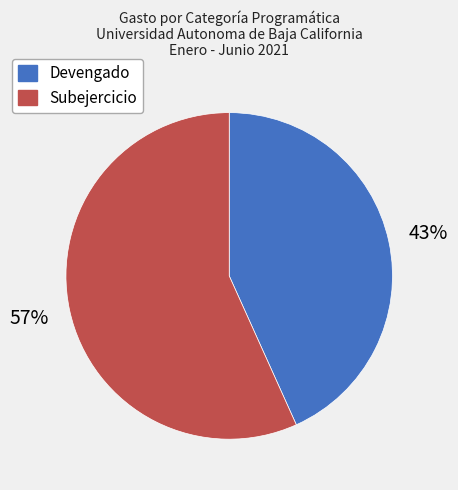

Is it true that Devengado is 54% of the pie?

False